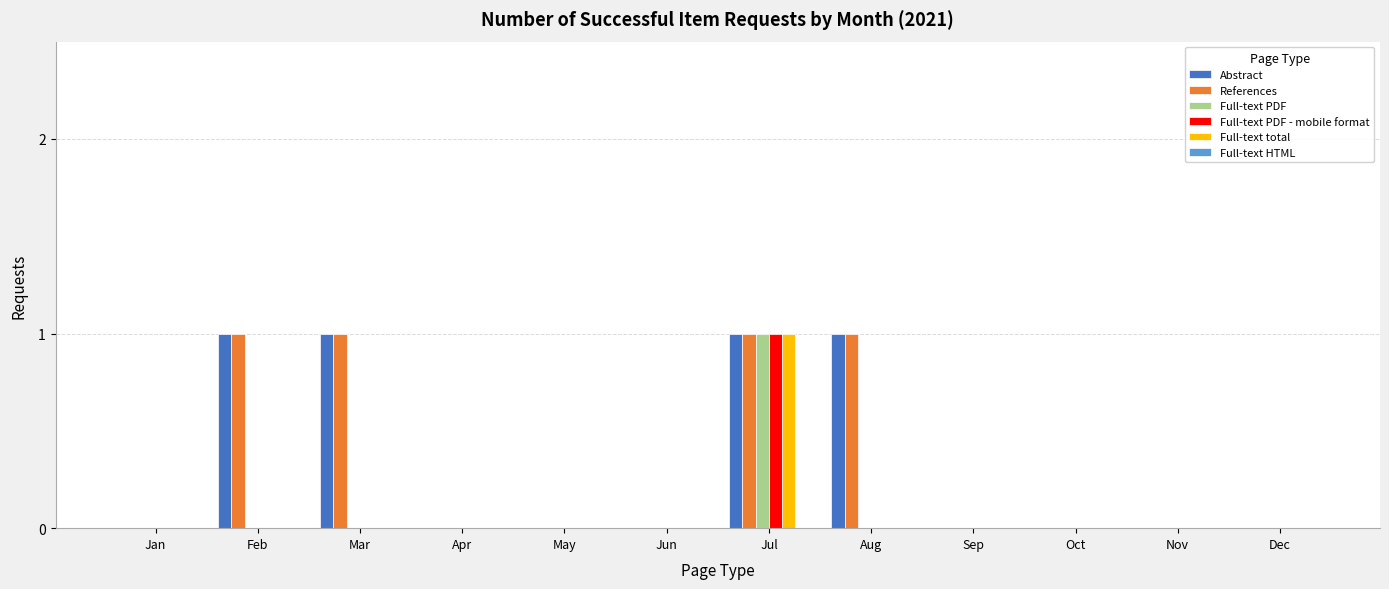

Is it true that Full-text total equals 0 at Aug?

True